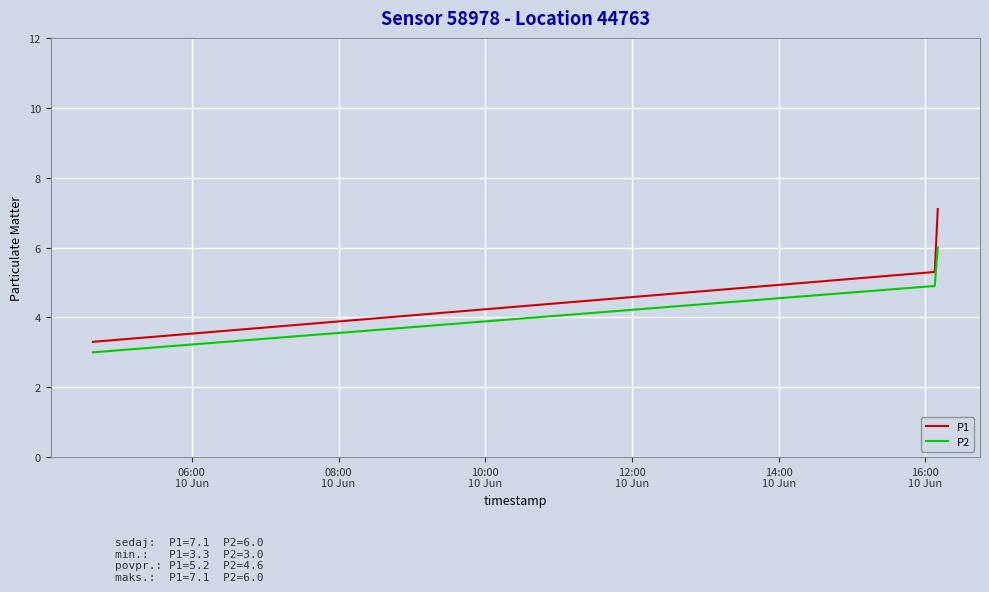

What is the average value of the P1 series?

5.2